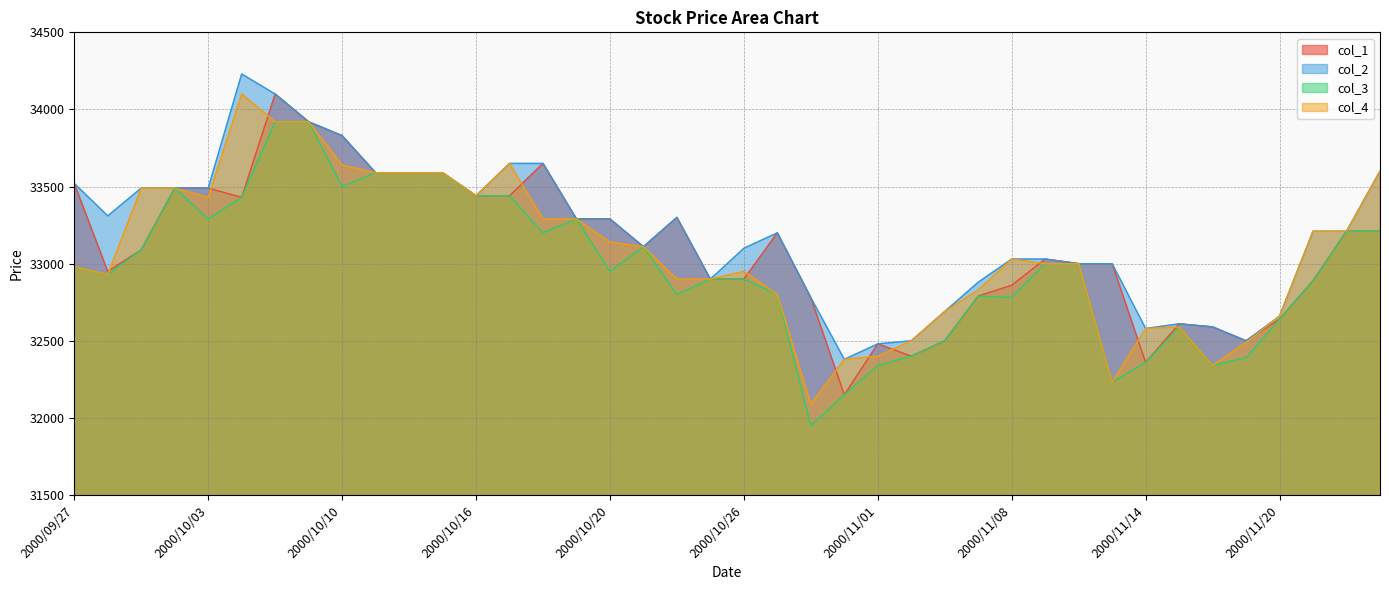

Reading left to right, extract all data points from this chart.

col_1: 2000/09/27=33520	2000/09/28=32950	2000/09/29=33090	2000/10/02=33490	2000/10/03=33490	2000/10/04=33430	2000/10/05=34100	2000/10/06=33920	2000/10/10=33830	2000/10/11=33590	2000/10/12=33590	2000/10/13=33590	2000/10/16=33440	2000/10/17=33440	2000/10/18=33650	2000/10/19=33290	2000/10/20=33290	2000/10/23=33110	2000/10/24=33300	2000/10/25=32900	2000/10/26=32900	2000/10/27=33200	2000/10/30=32780	2000/10/31=32150	2000/11/01=32480	2000/11/02=32400	2000/11/06=32500	2000/11/07=32790	2000/11/08=32860	2000/11/09=33030	2000/11/10=33000	2000/11/13=33000	2000/11/14=32360	2000/11/15=32610	2000/11/16=32590	2000/11/17=32500	2000/11/20=32640	2000/11/21=32890	2000/11/22=33210	2000/11/24=33210
col_2: 2000/09/27=33520	2000/09/28=33310	2000/09/29=33490	2000/10/02=33490	2000/10/03=33490	2000/10/04=34230	2000/10/05=34100	2000/10/06=33920	2000/10/10=33830	2000/10/11=33590	2000/10/12=33590	2000/10/13=33590	2000/10/16=33440	2000/10/17=33650	2000/10/18=33650	2000/10/19=33290	2000/10/20=33290	2000/10/23=33110	2000/10/24=33300	2000/10/25=32900	2000/10/26=33100	2000/10/27=33200	2000/10/30=32780	2000/10/31=32380	2000/11/01=32480	2000/11/02=32500	2000/11/06=32690	2000/11/07=32880	2000/11/08=33030	2000/11/09=33030	2000/11/10=33000	2000/11/13=33000	2000/11/14=32580	2000/11/15=32610	2000/11/16=32590	2000/11/17=32500	2000/11/20=32660	2000/11/21=33210	2000/11/22=33210	2000/11/24=33600
col_3: 2000/09/27=32980	2000/09/28=32930	2000/09/29=33090	2000/10/02=33490	2000/10/03=33290	2000/10/04=33430	2000/10/05=33920	2000/10/06=33920	2000/10/10=33500	2000/10/11=33590	2000/10/12=33590	2000/10/13=33590	2000/10/16=33440	2000/10/17=33440	2000/10/18=33200	2000/10/19=33290	2000/10/20=32950	2000/10/23=33110	2000/10/24=32800	2000/10/25=32900	2000/10/26=32900	2000/10/27=32800	2000/10/30=31950	2000/10/31=32150	2000/11/01=32340	2000/11/02=32400	2000/11/06=32500	2000/11/07=32790	2000/11/08=32780	2000/11/09=33000	2000/11/10=33000	2000/11/13=32230	2000/11/14=32360	2000/11/15=32590	2000/11/16=32340	2000/11/17=32390	2000/11/20=32640	2000/11/21=32890	2000/11/22=33210	2000/11/24=33210
col_4: 2000/09/27=32980	2000/09/28=32930	2000/09/29=33490	2000/10/02=33490	2000/10/03=33430	2000/10/04=34100	2000/10/05=33920	2000/10/06=33920	2000/10/10=33640	2000/10/11=33590	2000/10/12=33590	2000/10/13=33590	2000/10/16=33440	2000/10/17=33650	2000/10/18=33290	2000/10/19=33290	2000/10/20=33140	2000/10/23=33110	2000/10/24=32900	2000/10/25=32900	2000/10/26=32950	2000/10/27=32800	2000/10/30=32090	2000/10/31=32380	2000/11/01=32400	2000/11/02=32500	2000/11/06=32690	2000/11/07=32830	2000/11/08=33030	2000/11/09=33000	2000/11/10=33000	2000/11/13=32230	2000/11/14=32580	2000/11/15=32590	2000/11/16=32340	2000/11/17=32490	2000/11/20=32660	2000/11/21=33210	2000/11/22=33210	2000/11/24=33600